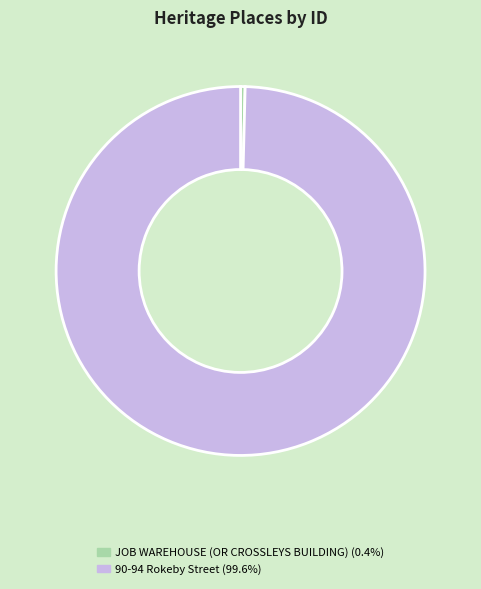

Does JOB WAREHOUSE (OR CROSSLEYS BUILDING) represent more than half of the total?

No